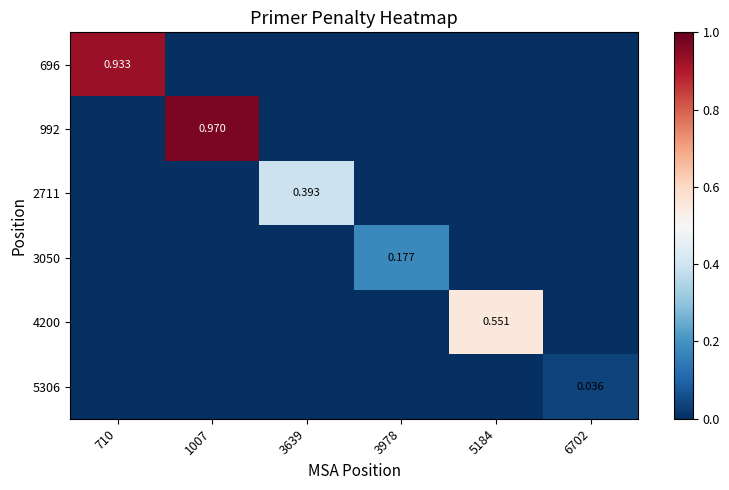

At which category is the sum across all series the highest?

1007